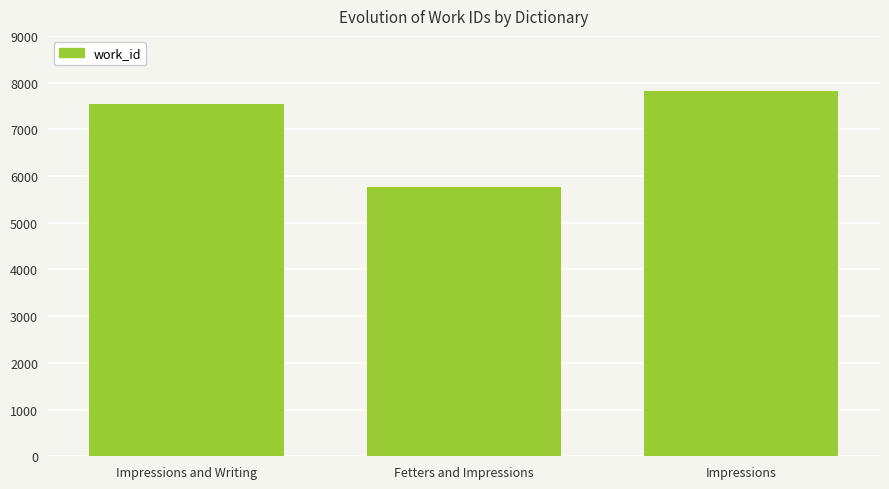

What position from the right is Impressions and Writing?

3